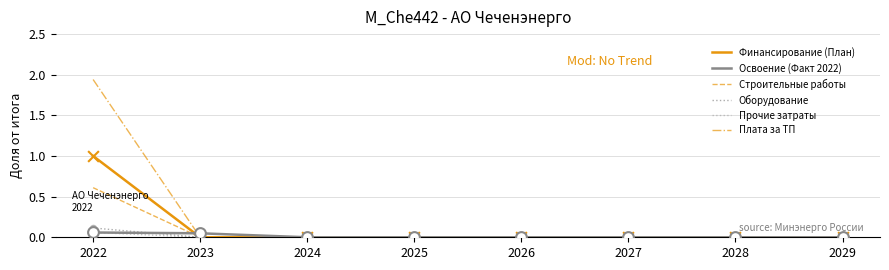

Which series has the widest spread of values?

Плата за ТП